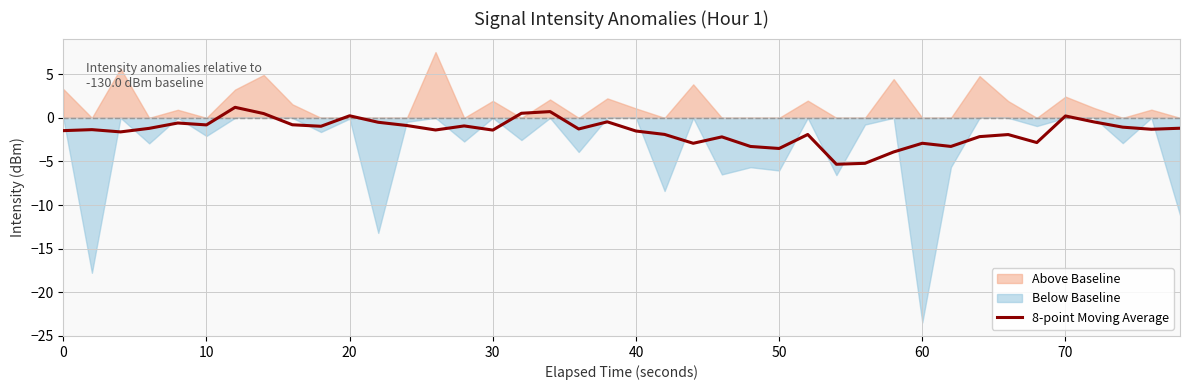

The 8-point Moving Average series shows -2.9 at 60. True or false?

True